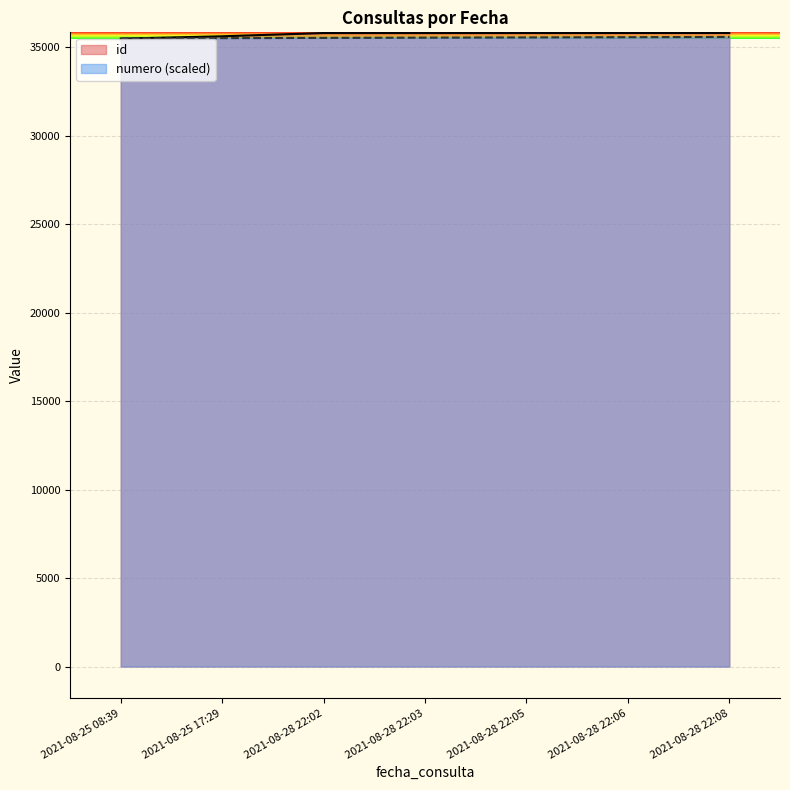

How many data points in numero are less than 35551?

3